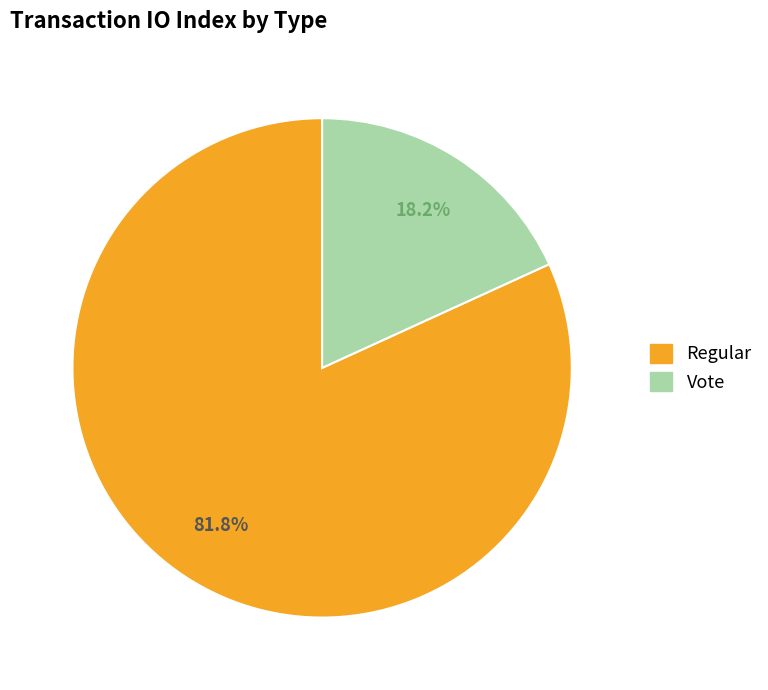

What percentage is NOT represented by Regular?

18.2%